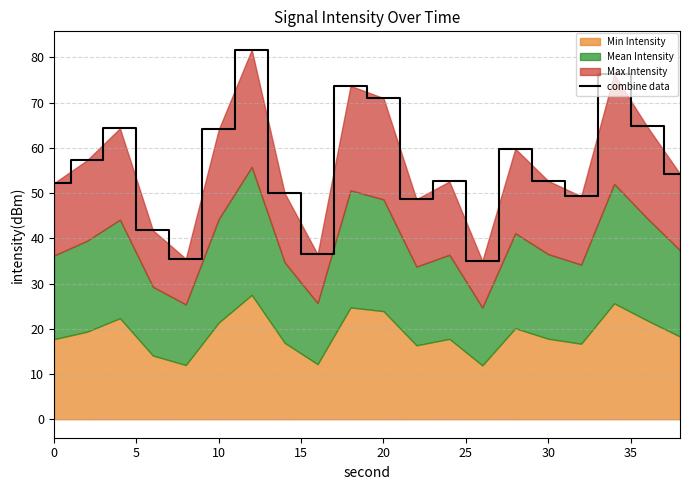

Approximately how many times larger is the value at 30 compared to 0?

1.0